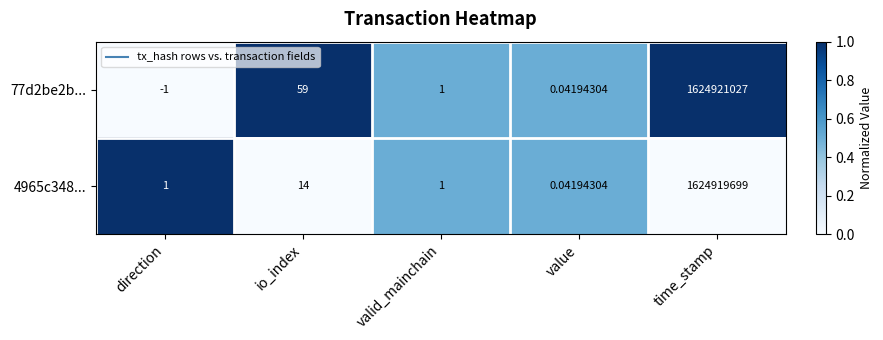

Which category has the lowest value in the 77d2be2b... series?

direction